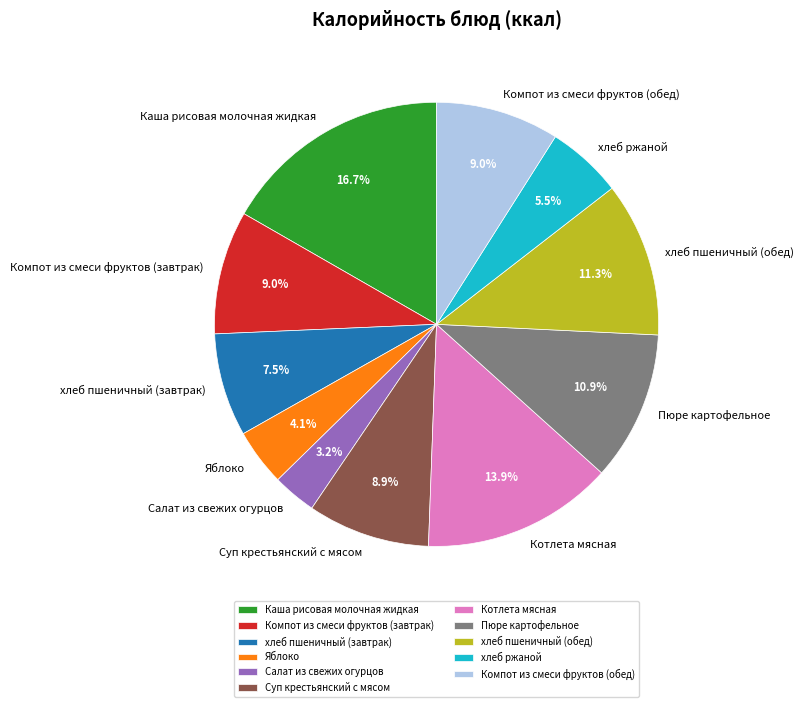

Which slice is the largest?

Каша рисовая молочная жидкая